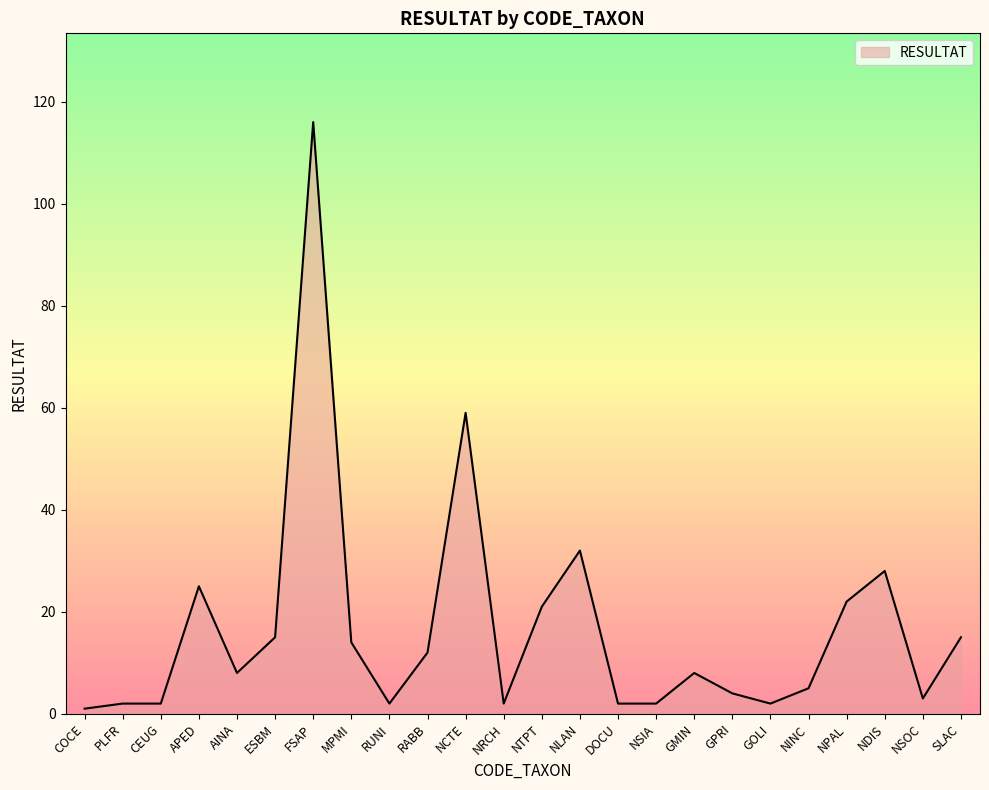

What is the maximum value shown in the chart?

116